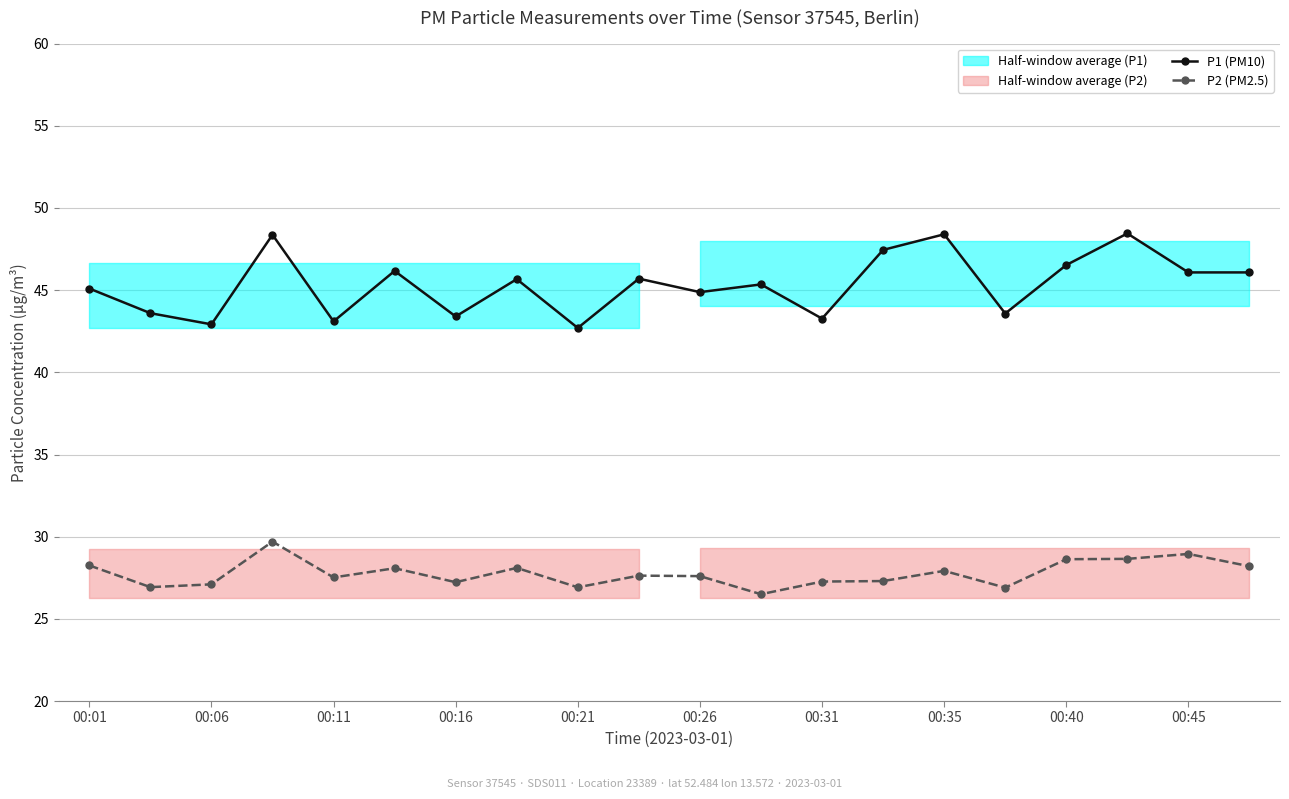

Which category has the highest value in the P1 (PM10) series?

17